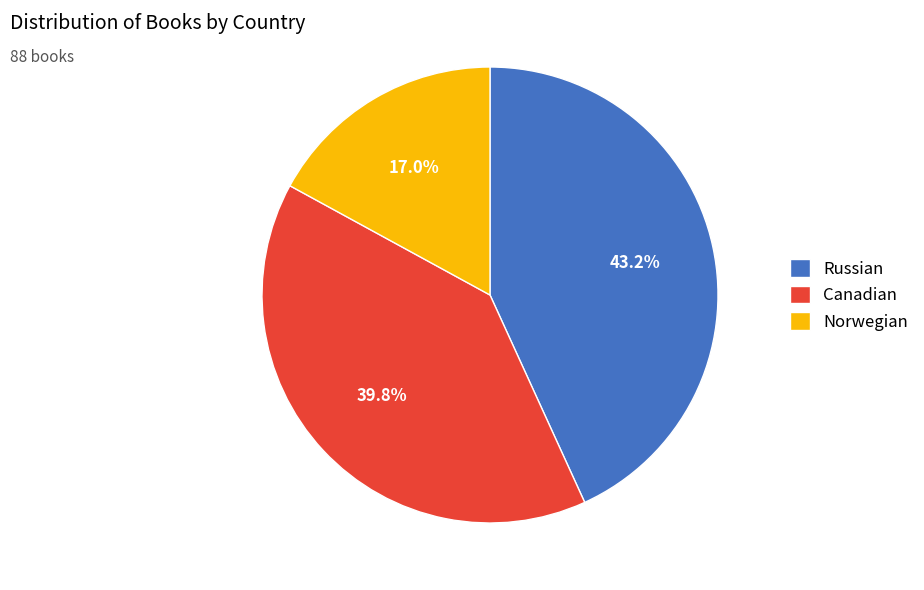

How many segments does this pie chart have?

3